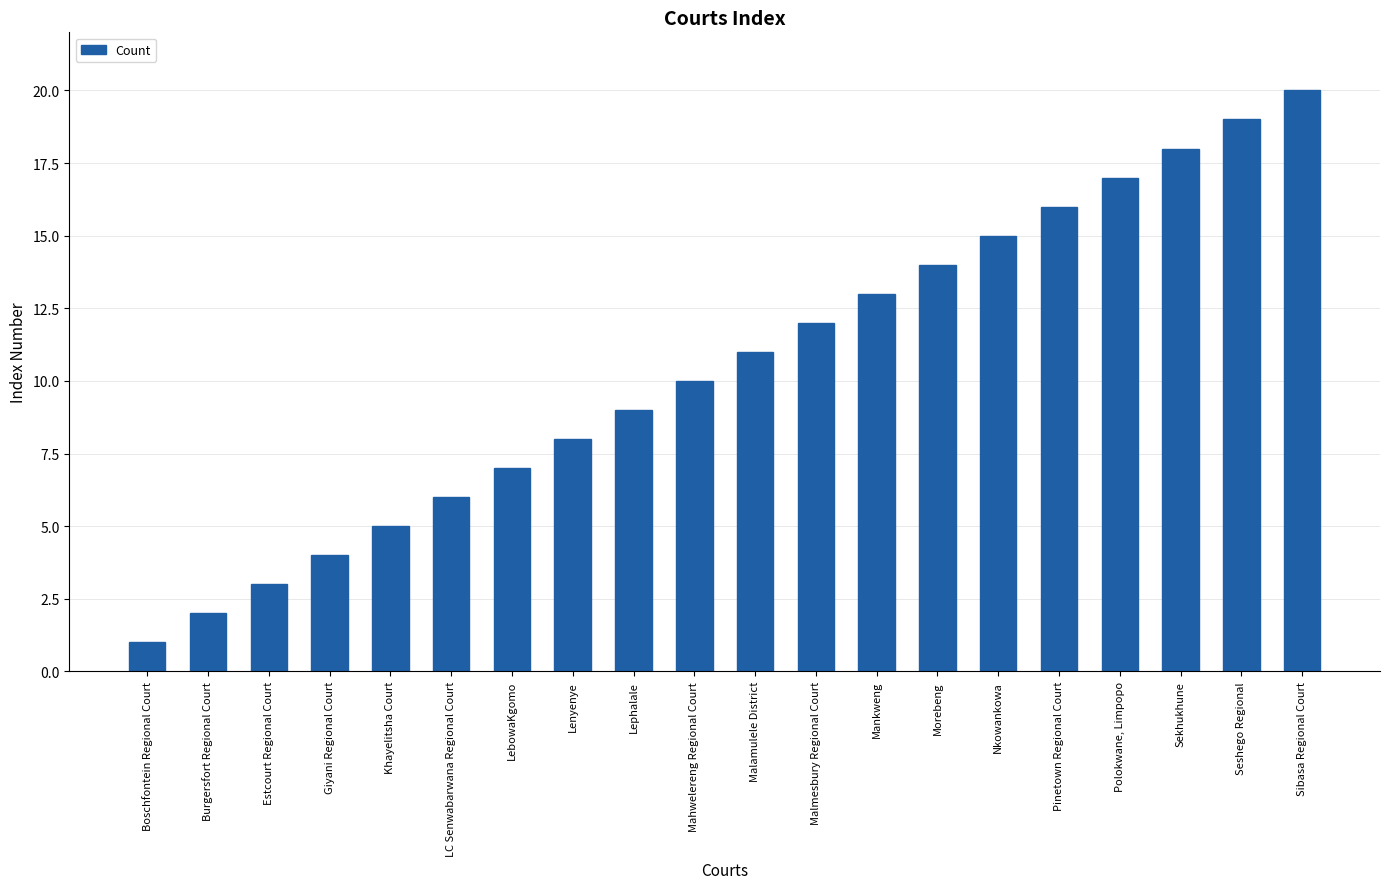

Rank the categories by value from highest to lowest.

Sibasa Regional Court, Seshego Regional, Sekhukhune, Polokwane, Limpopo, Pinetown Regional Court, Nkowankowa, Morebeng, Mankweng, Malmesbury Regional Court, Malamulele District, Mahwelereng Regional Court, Lephalale, Lenyenye, LebowaKgomo, LC Senwabarwana Regional Court, Khayelitsha Court, Giyani Regional Court, Estcourt Regional Court, Burgersfort Regional Court, Boschfontein Regional Court